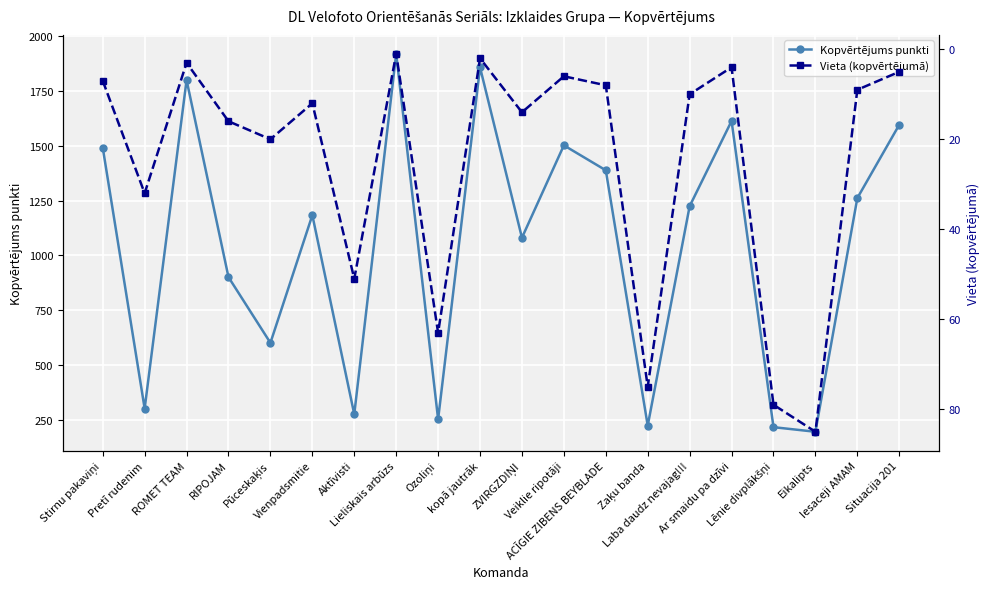

True or false: Kopvērtējums punkti and Vieta (kopvērtējumā) cross at least once.

False